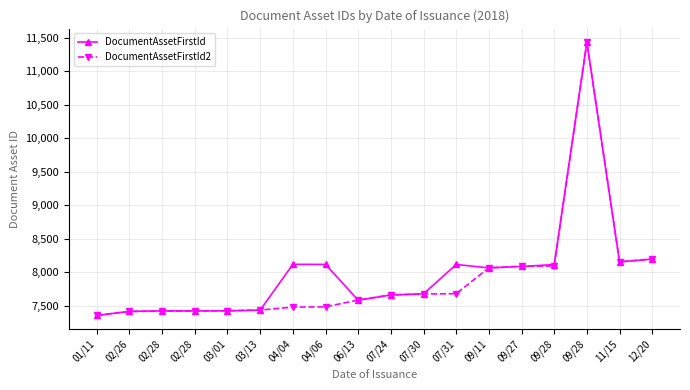

True or false: DocumentAssetFirstId has a value of 12918 at 01/11.

False